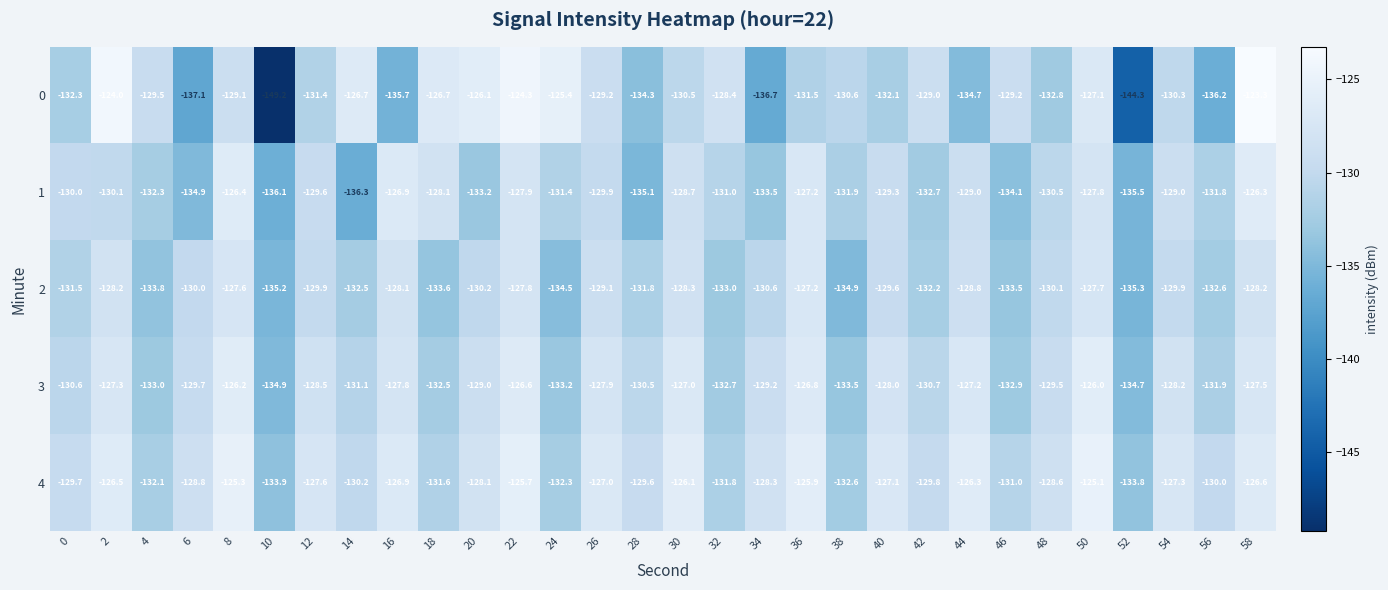

What is the sum of all 2 values?

-3925.7